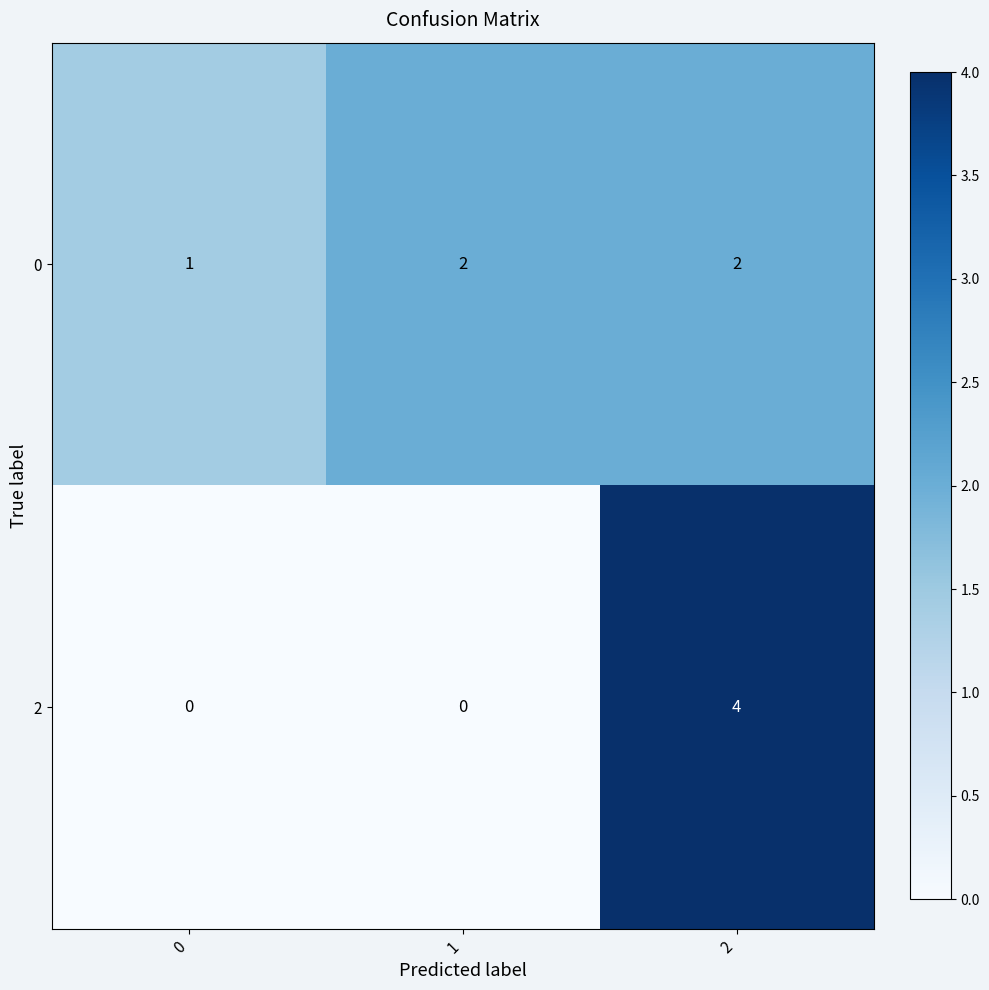

At how many categories does at least one series exceed 3?

1